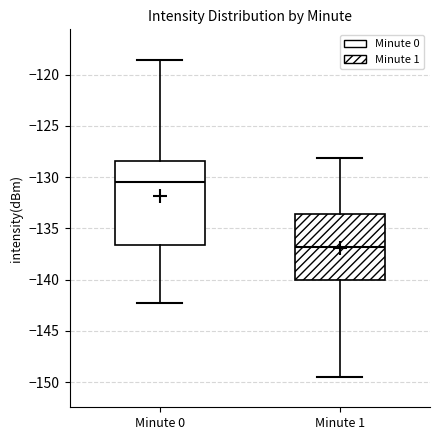

Reading left to right, transcribe this box plot: for each box, give where its median line is, the range the box spans, and where its two whiskers end, as read against the y-axis. The values are not printed on the chart, so give them approximately, as read against the axis.

Minute 0: median -130.5, box -136.5 to -128.5, whiskers -142.5 to -118.5
Minute 1: median -137.0, box -140.0 to -133.5, whiskers -149.5 to -128.0